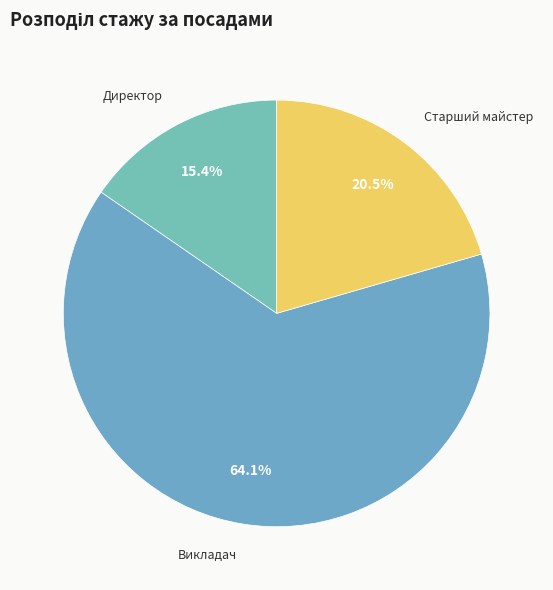

How many segments does this pie chart have?

3